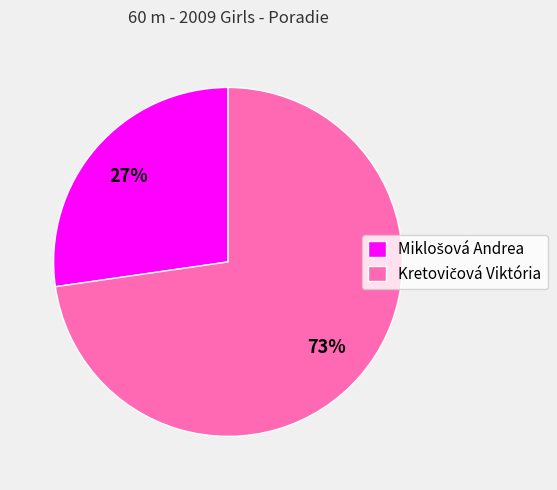

To the nearest percent, what is the average slice percentage?

50%